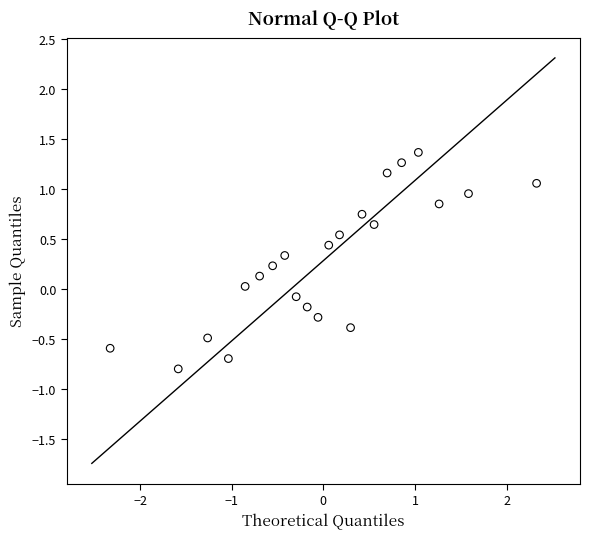

What is the range of X values (max minus min)?

4.7